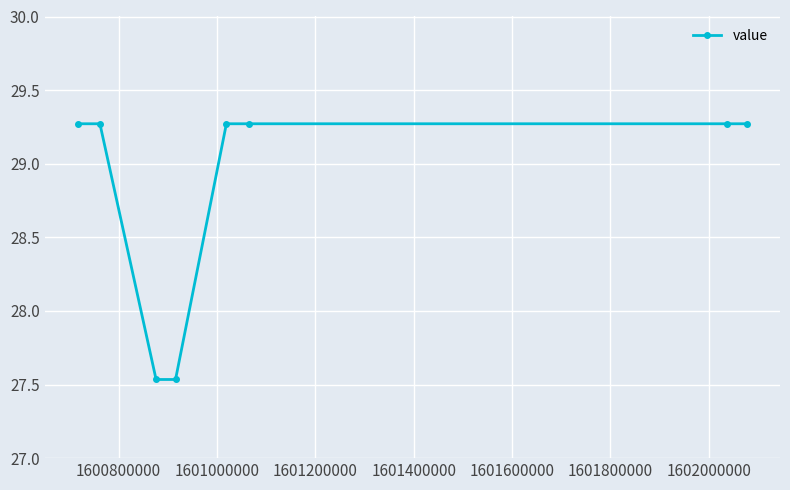

What is the maximum value shown in the chart?

29.3